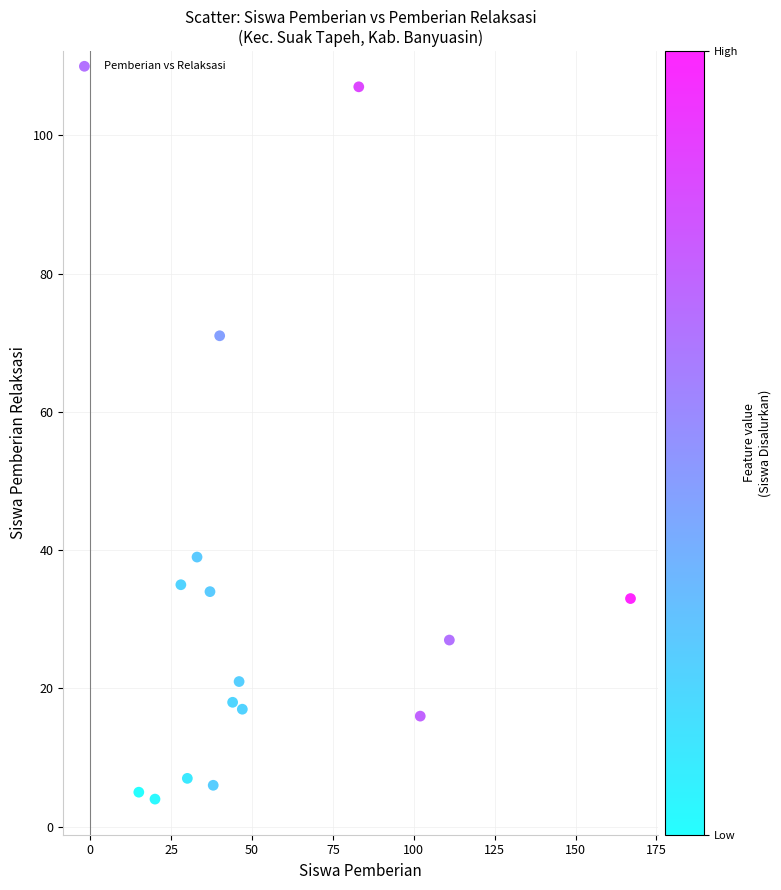

What is the range of Y values (max minus min)?

103